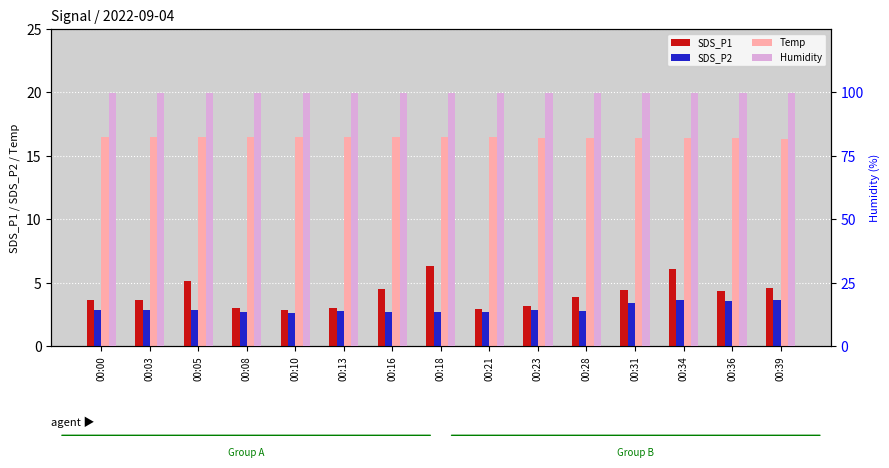

Are the bars grouped side by side (vs. stacked)?

Yes